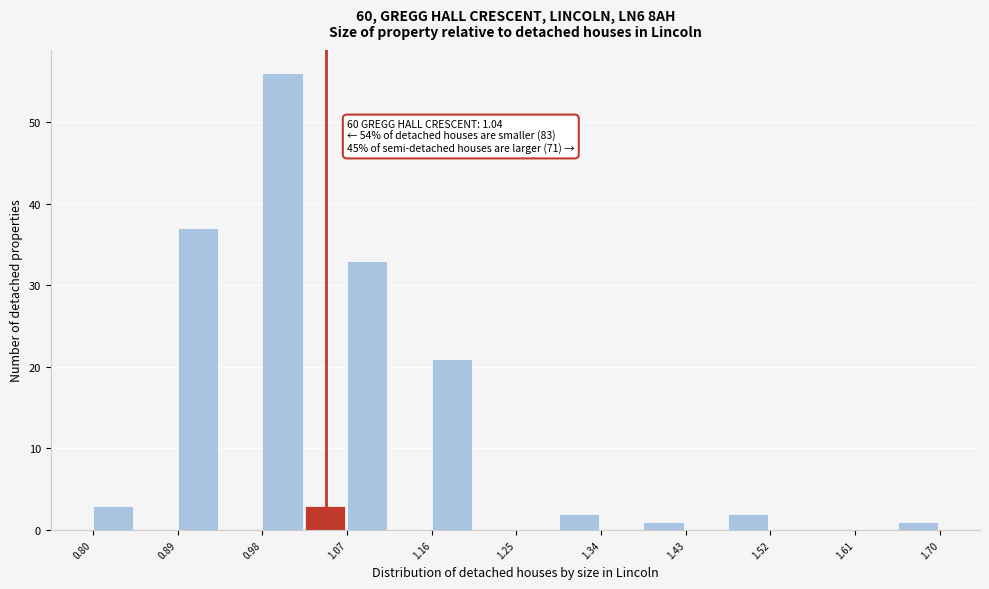

Which range on the x-axis has the tallest bar?

0.980 to 1.025